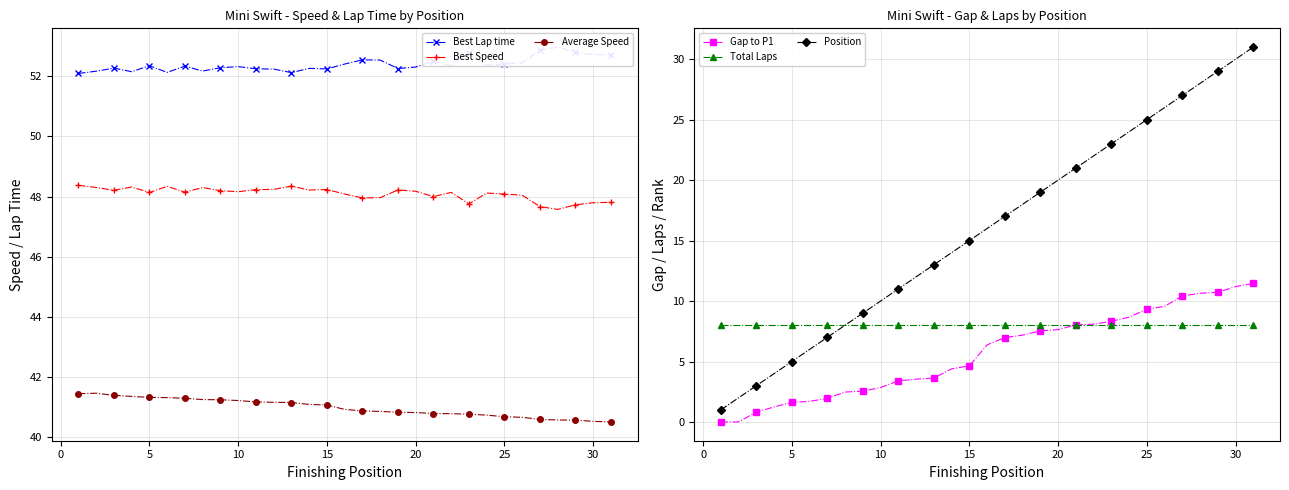

What is the value of the Total Laps point at the 3rd from the left?

8.0